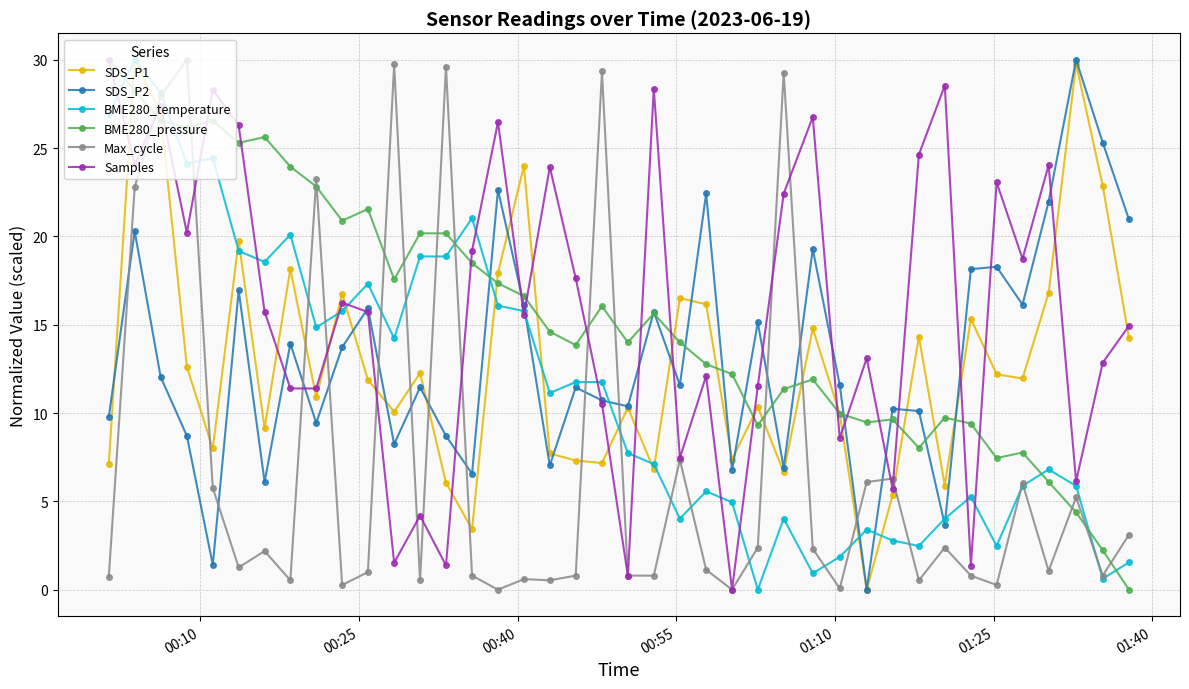

True or false: Max_cycle has more than 0 points higher than both neighbors.

True